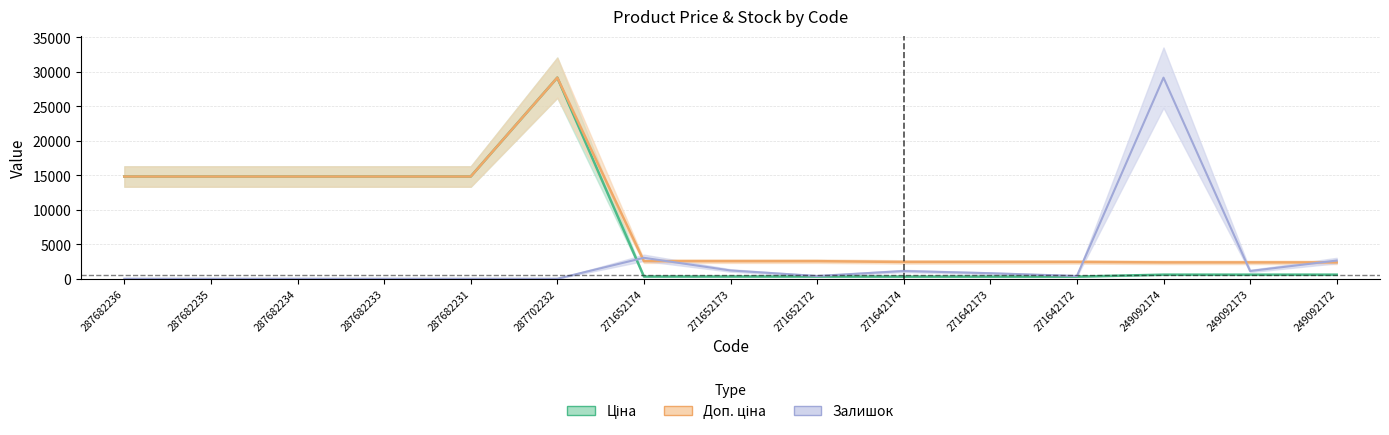

Is it true that Ціна equals 14817.6 at 287682233?

True